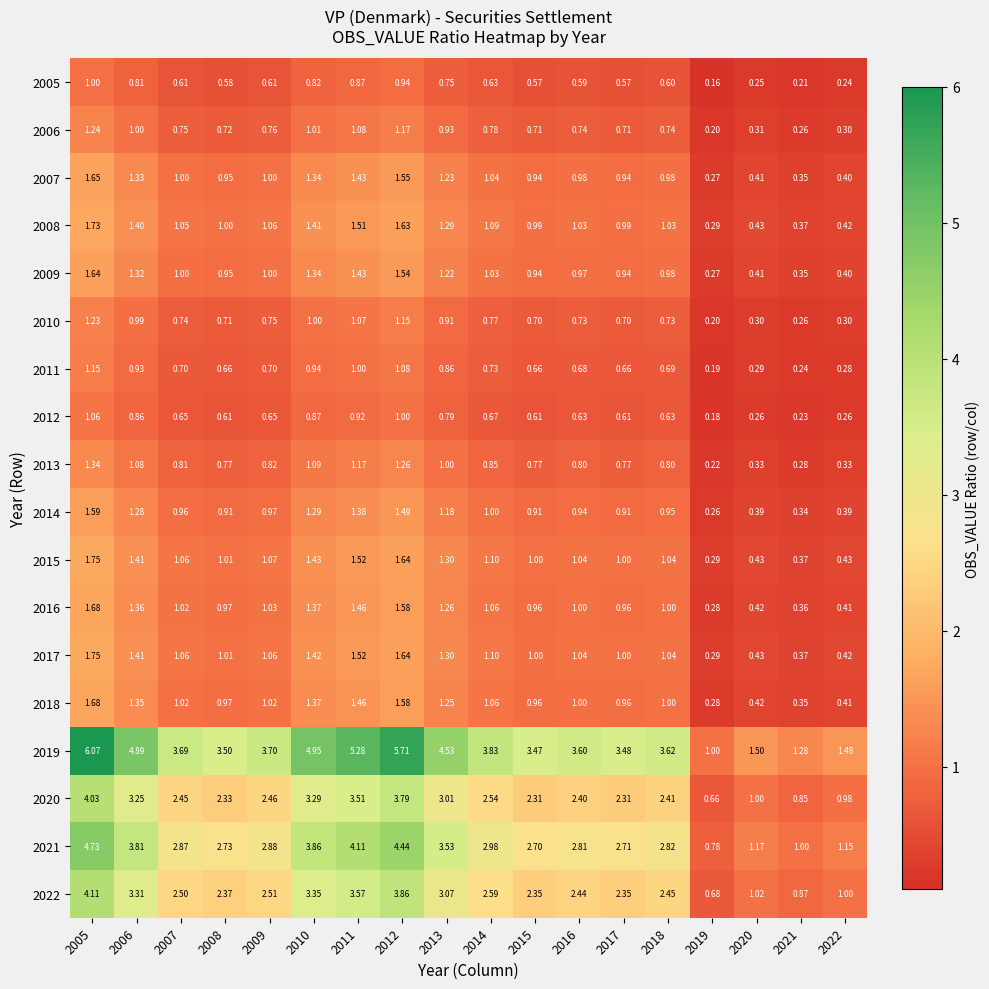

Is the value of 2017 at 2011 greater than the value of 2009 at 2019?

Yes